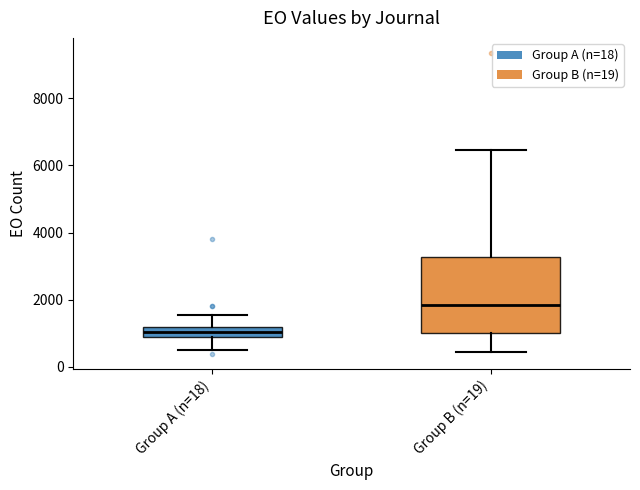

Comparing the boxes themselves (not the whiskers), which one is the tallest?

Group B (n=19)